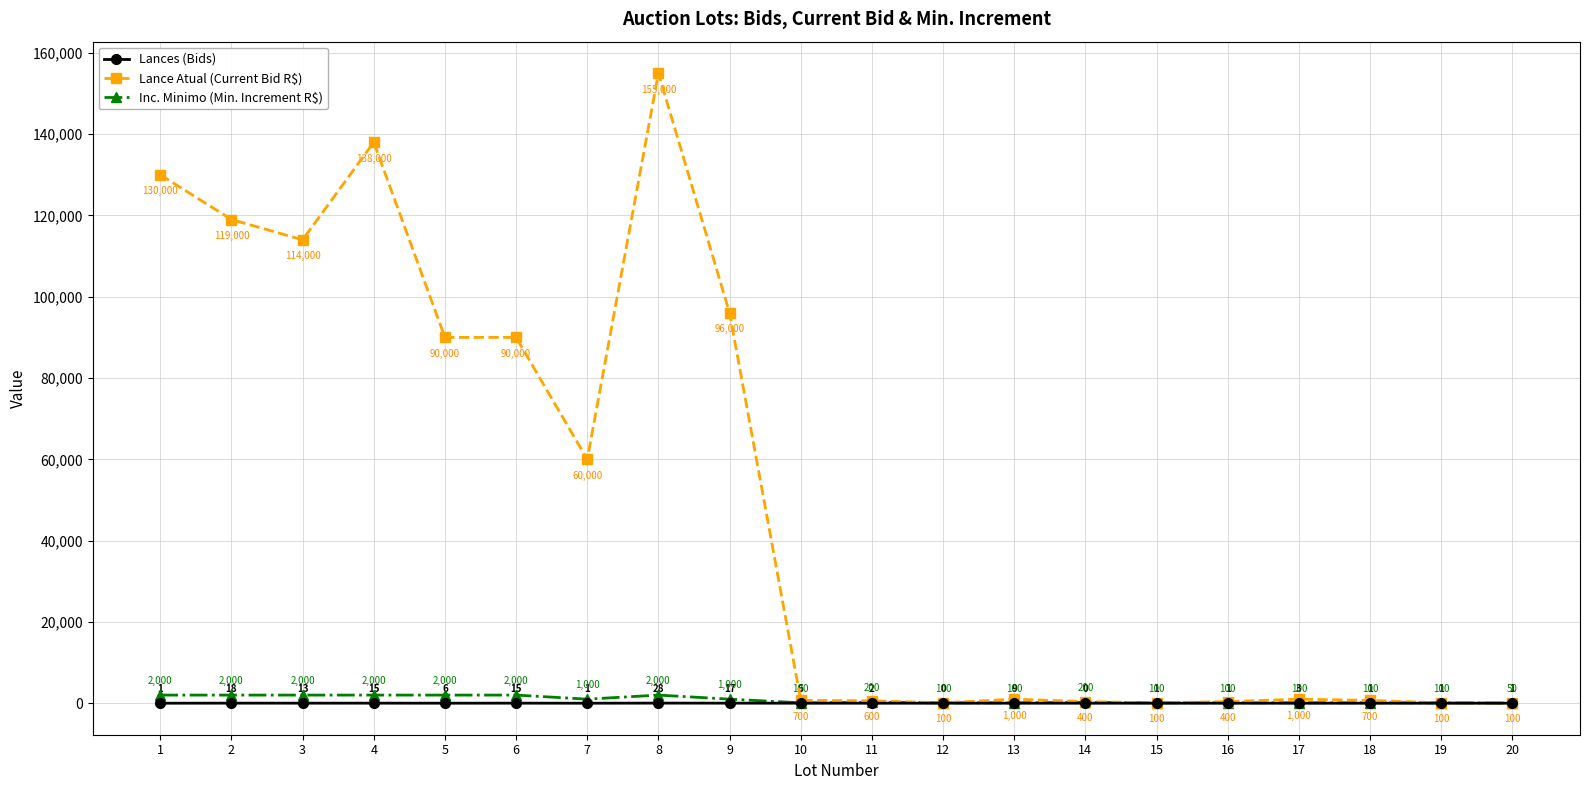

How many data points does each series have?

20